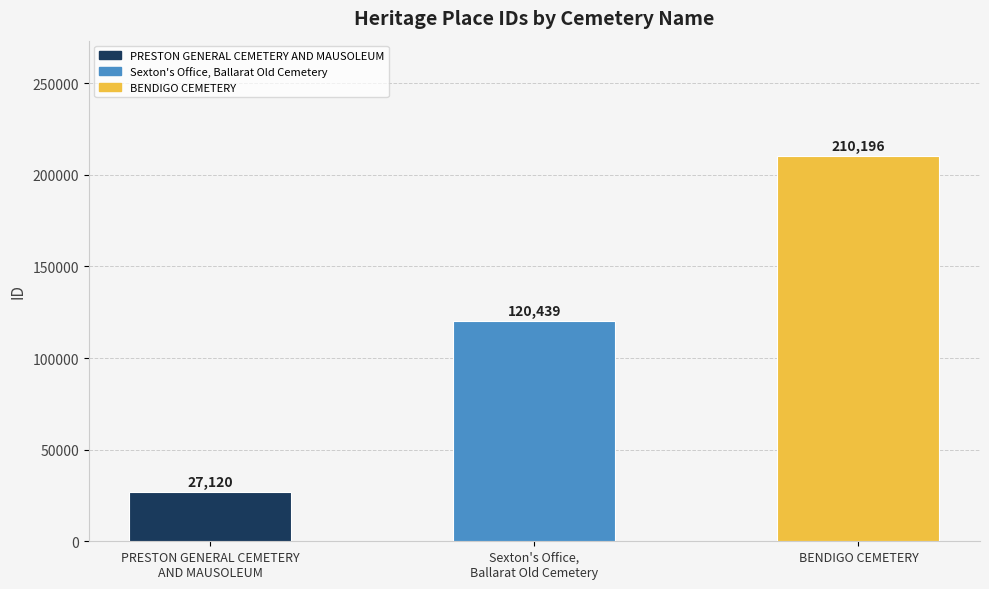

Reading right to left, transcribe all the data shown in this chart.

BENDIGO CEMETERY=210196	Sexton's Office,
Ballarat Old Cemetery=120439	PRESTON GENERAL CEMETERY
AND MAUSOLEUM=27120